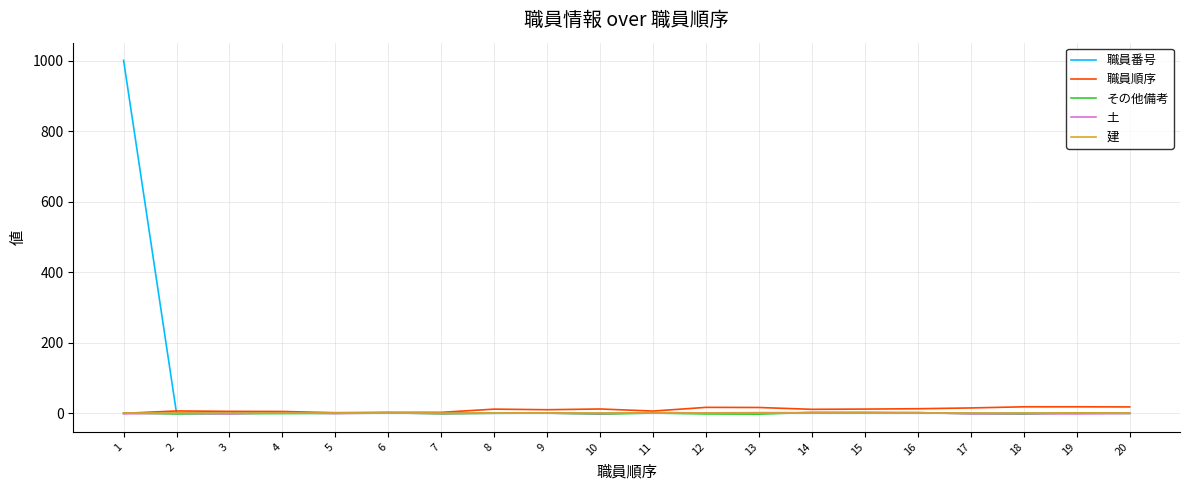

Is it true that 職員番号 equals 658.1 at 2?

False